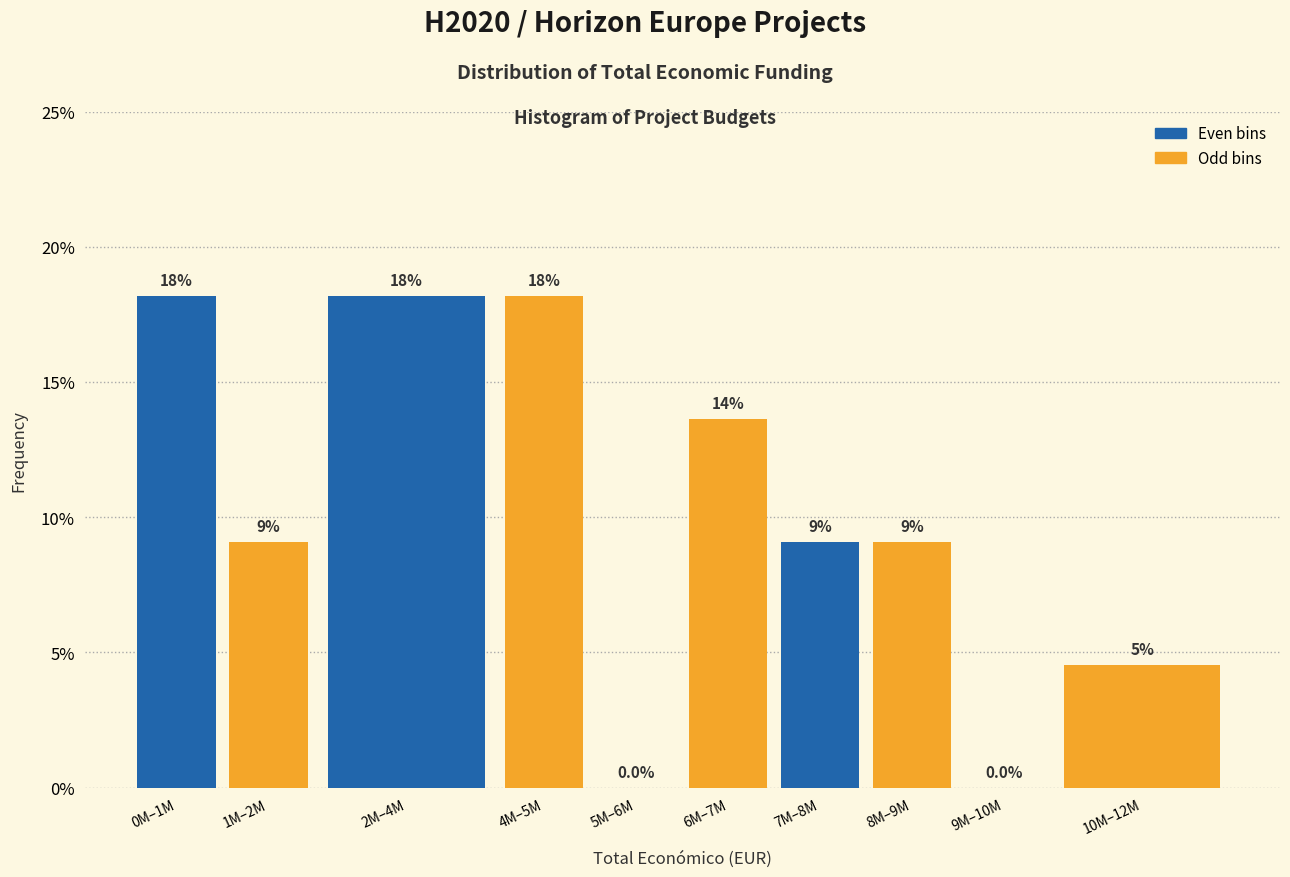

Are the bars horizontal?

No